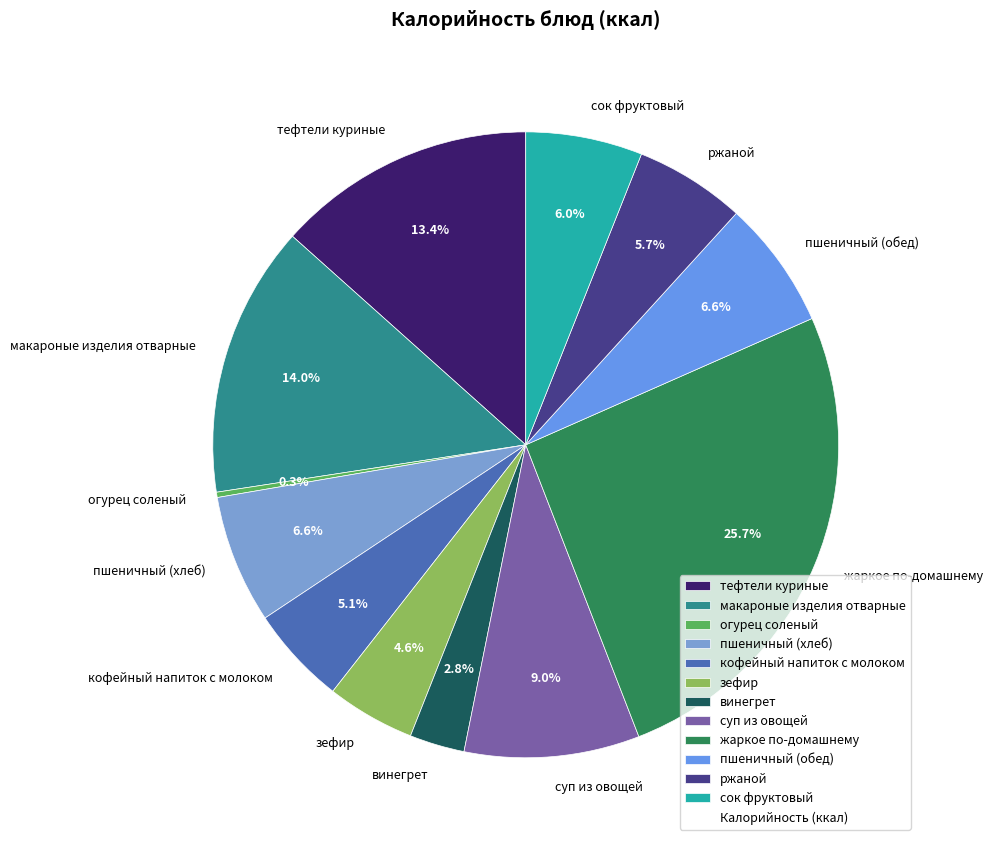

Between пшеничный (обед) and винегрет, which is larger?

пшеничный (обед)